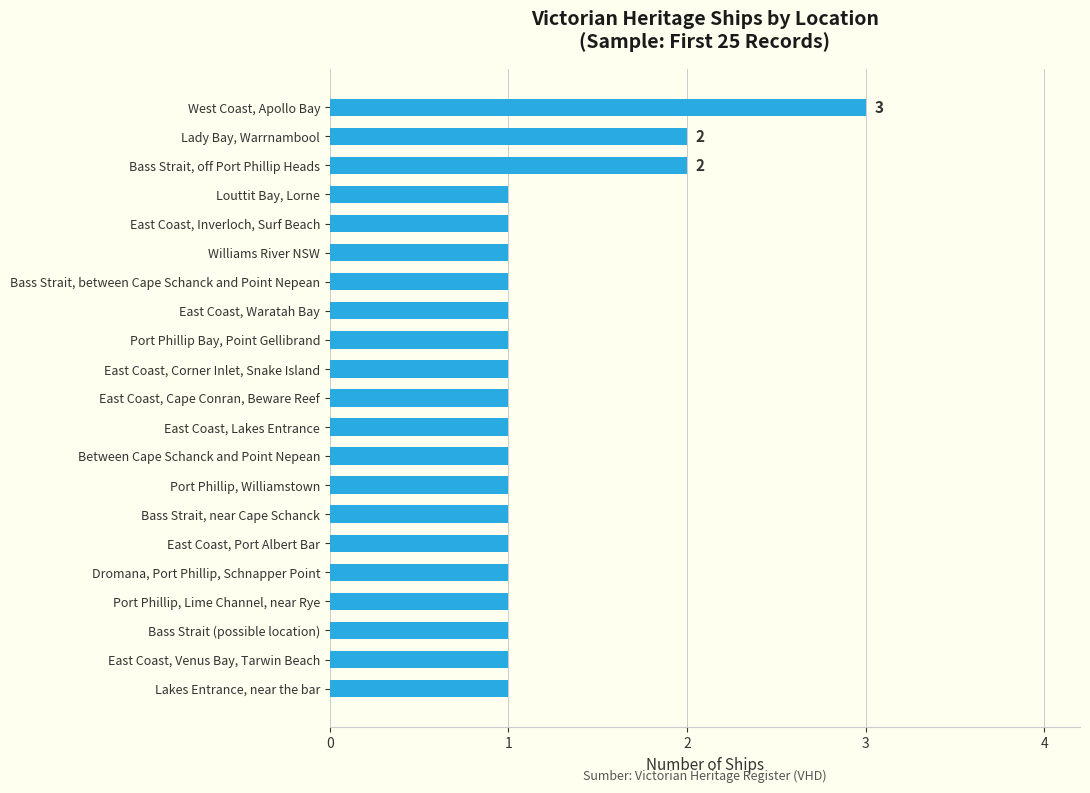

What value does the data have at West Coast, Apollo Bay?

3